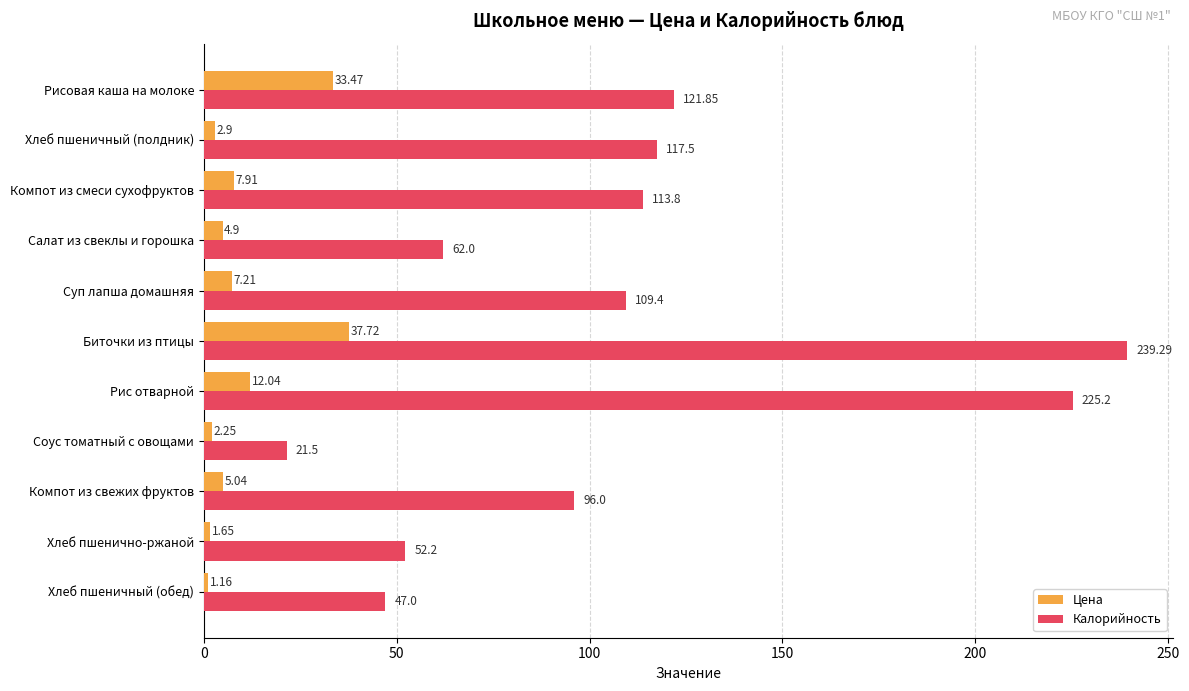

What is the sum of all Калорийность values?

1205.7